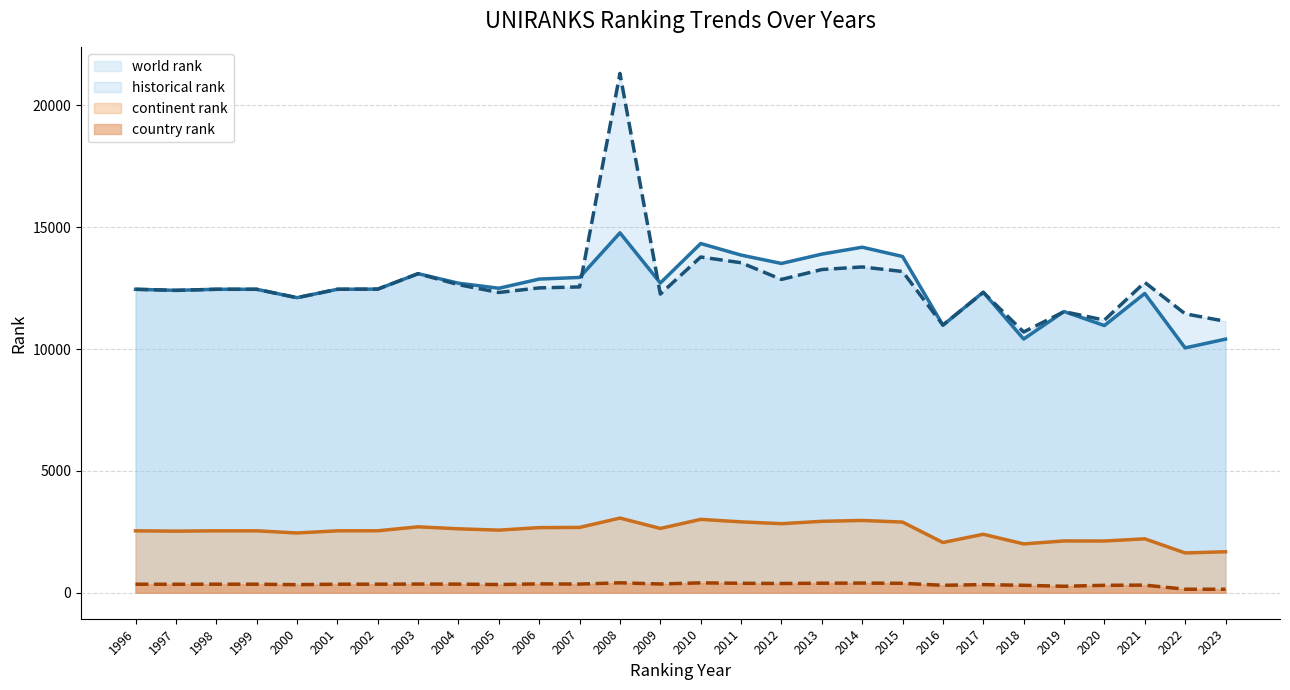

True or false: historical rank has more than 2 points higher than both neighbors.

True